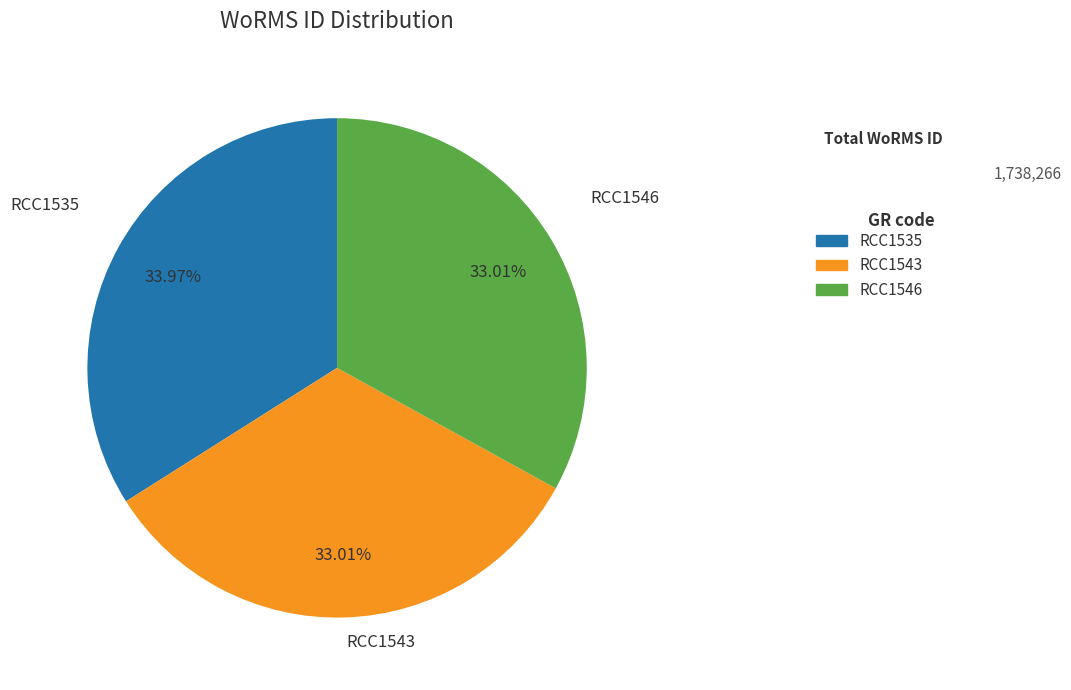

The RCC1546 slice represents 33% of the pie. True or false?

True